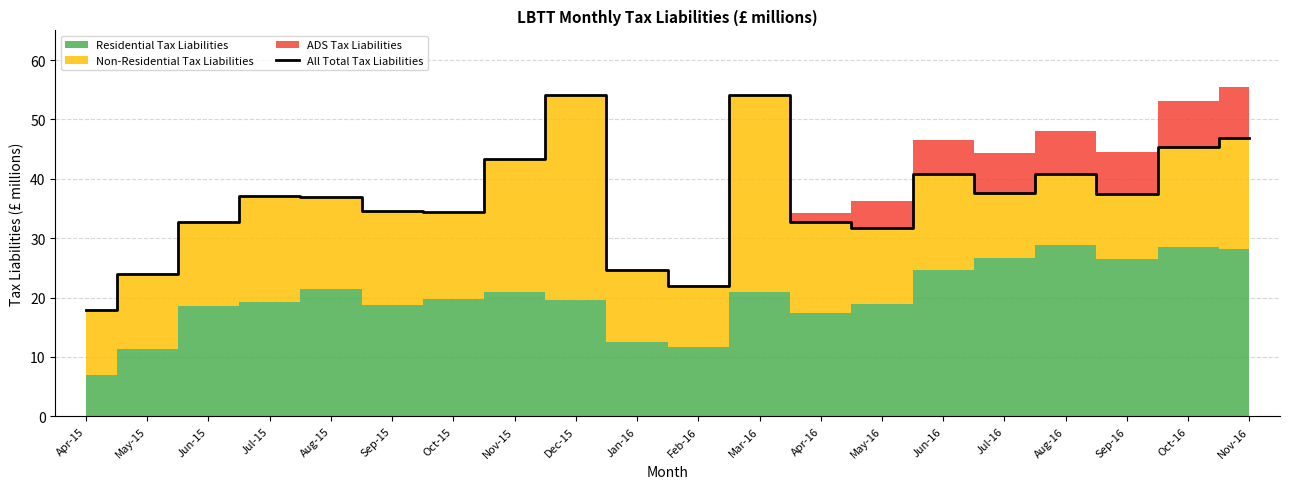

How many points are higher than both their immediate neighbors (excluding endpoints)?

5